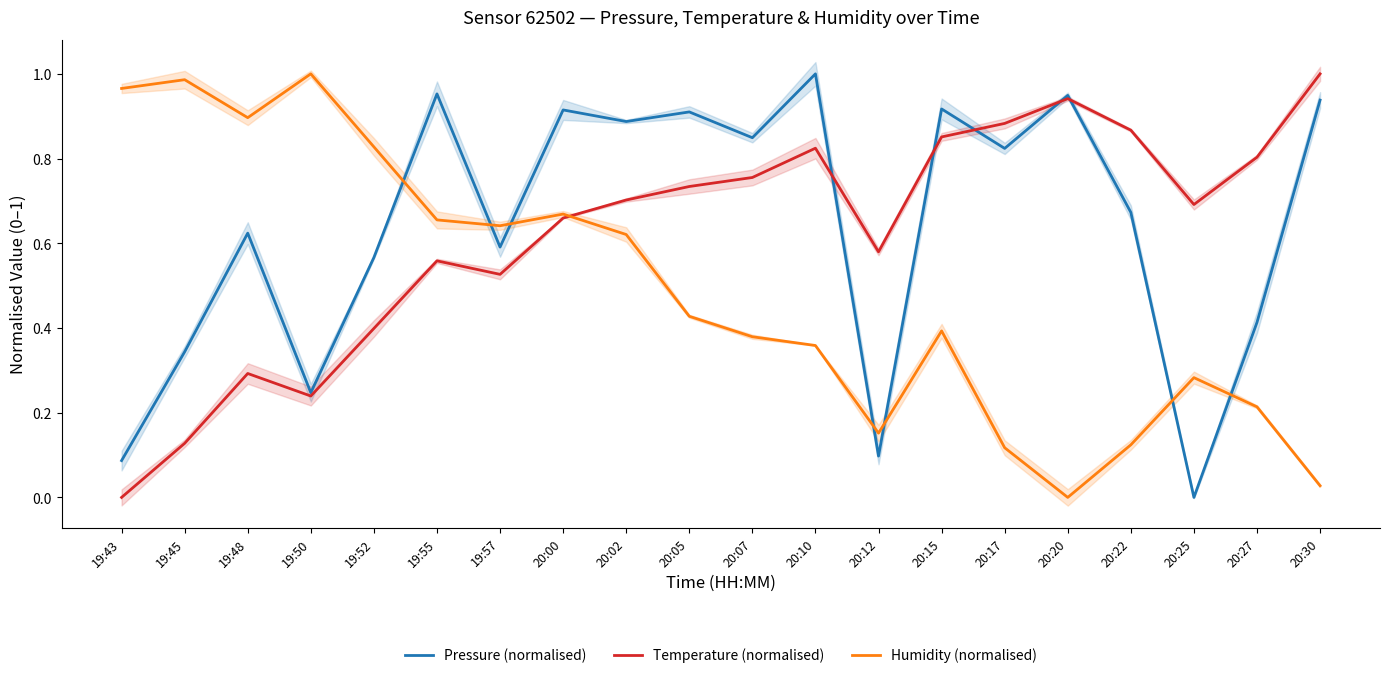

Is this an area chart (filled region under the line)?

No